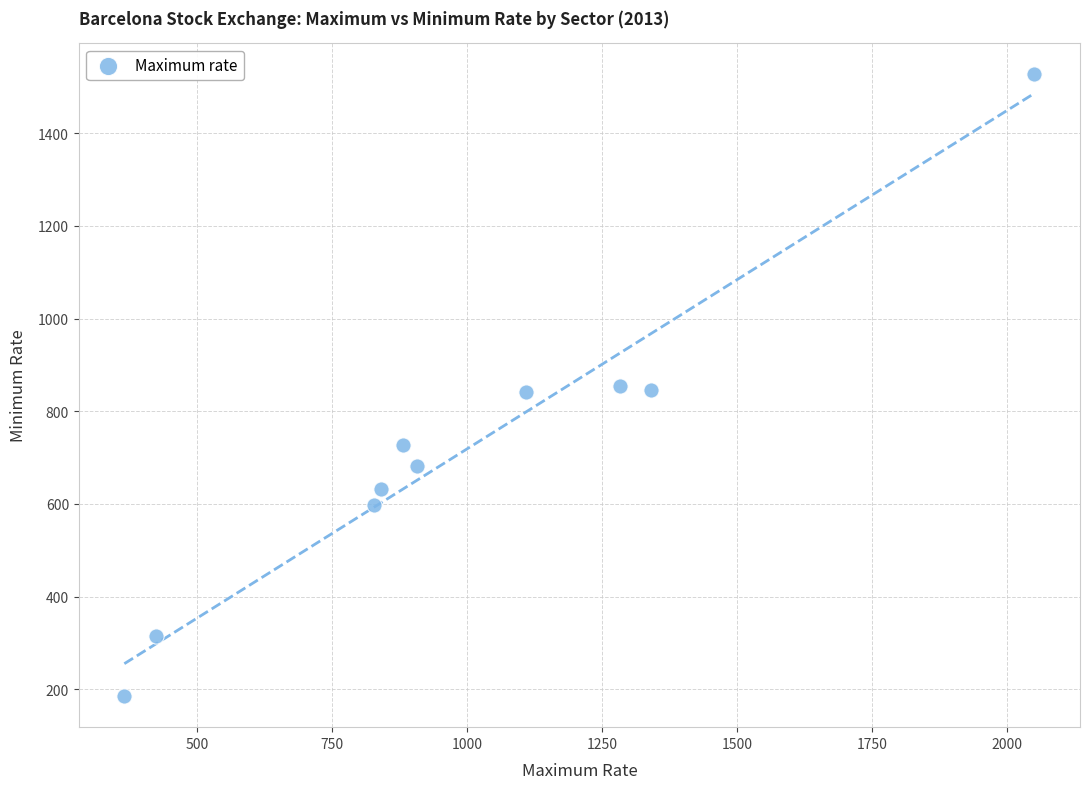

What is the range of Y values (max minus min)?

1342.1